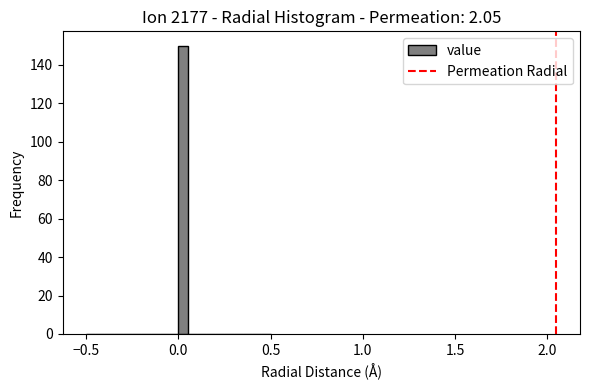

Around what value on the x-axis is the tallest bar? Give the approximate position of its centre, as read against the axis.

0.05